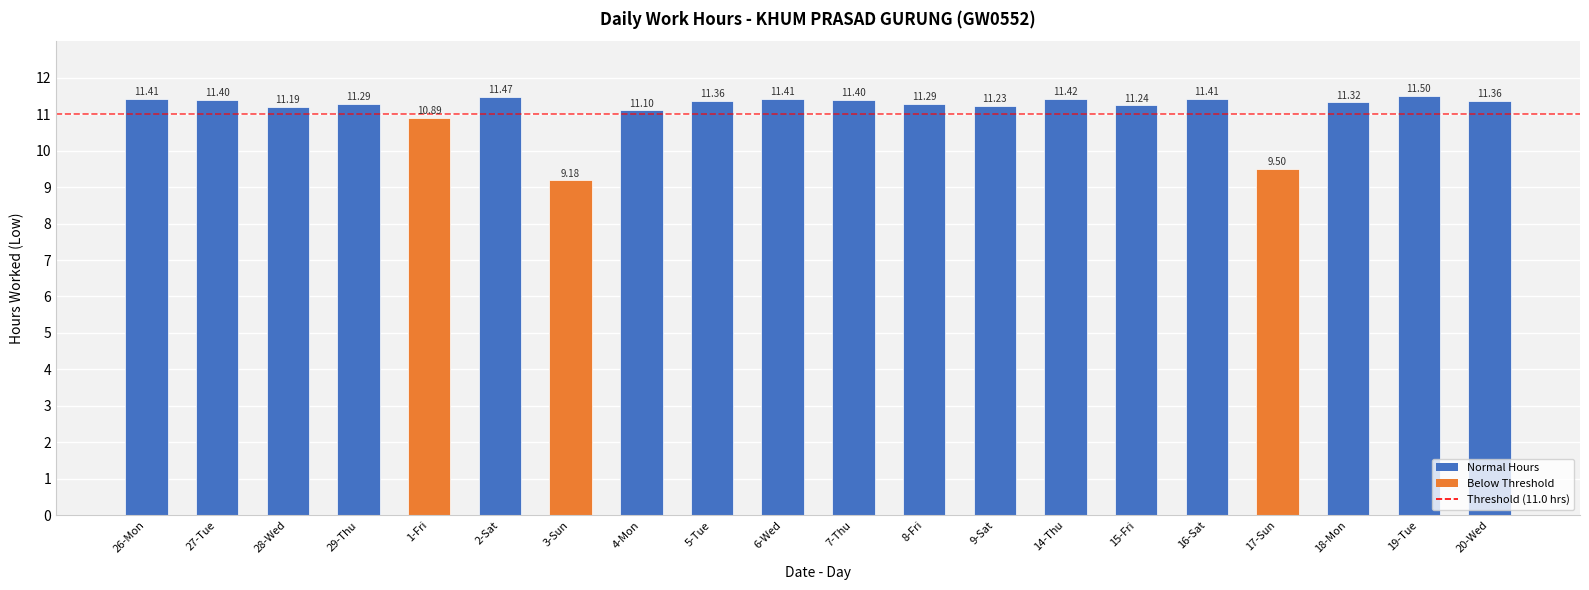

Is it true that the value at 18-Mon is 15.8?

False